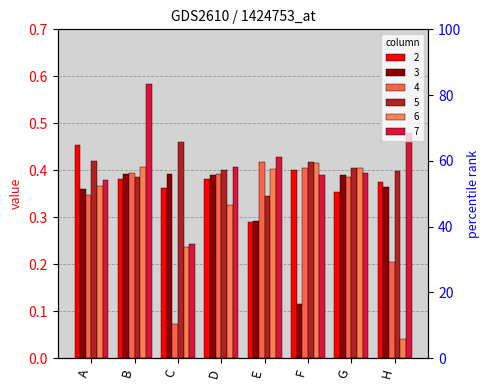

What is the total value across all series at B?

2.5